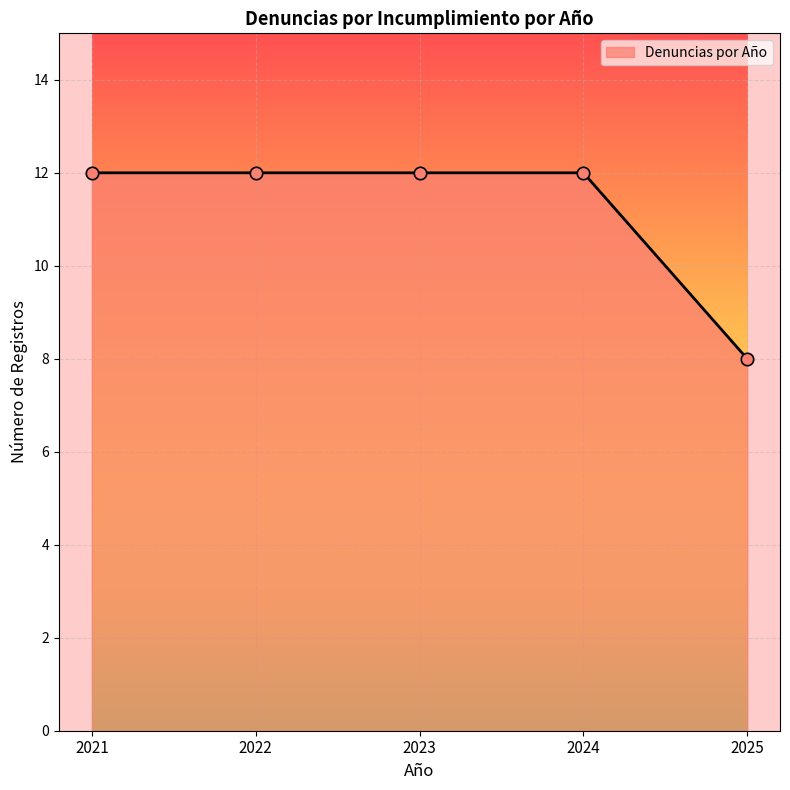

What is the change in value from 2022 to 2025?

-4